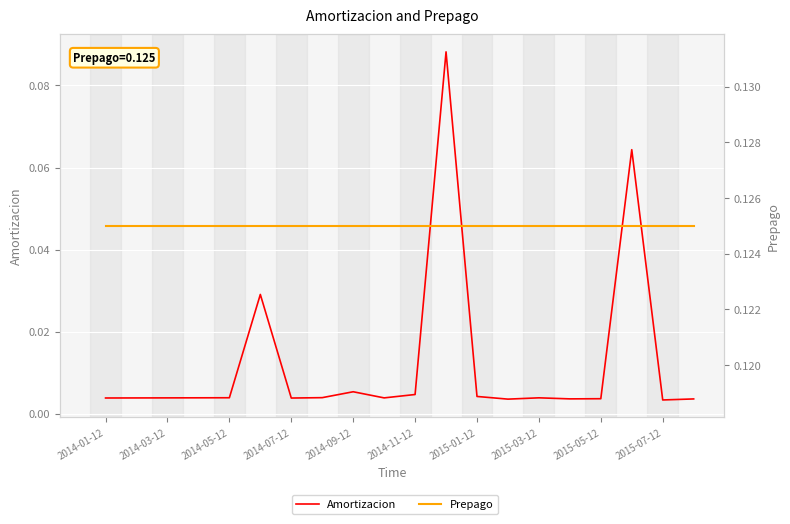

True or false: Amortizacion has a value of 0.0 at 13.

True